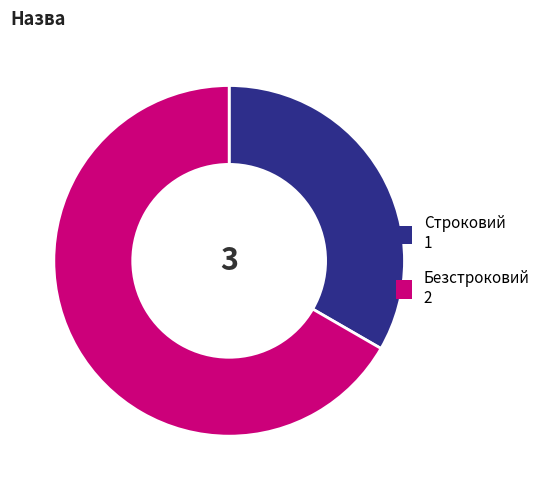

Between Безстроковий and Строковий, which is larger?

Безстроковий